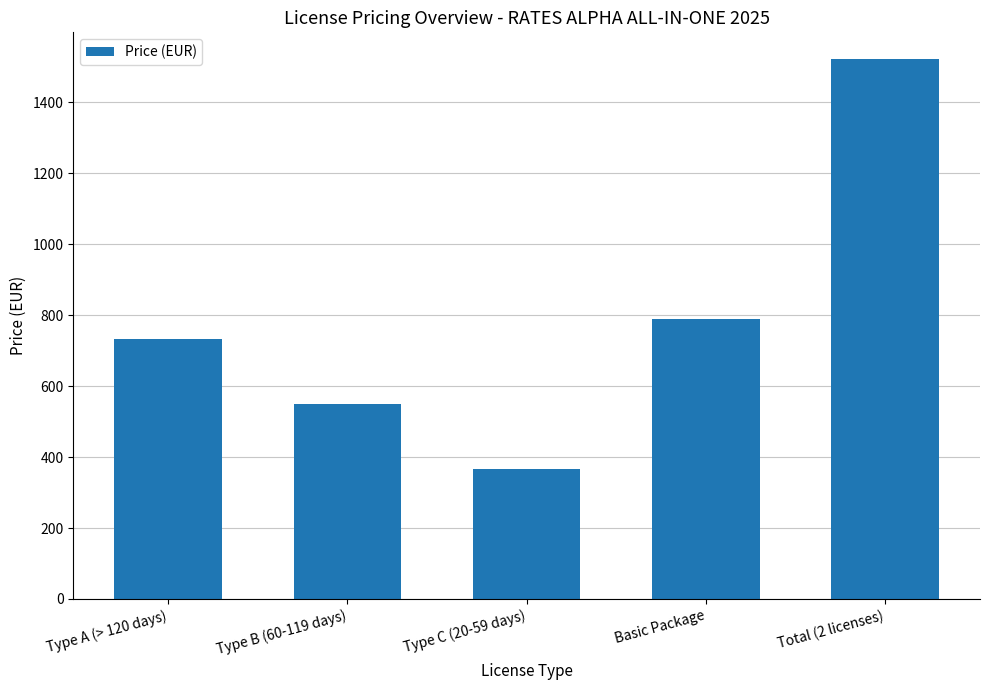

What is the approximate value at Total (2 licenses)?

1521.2